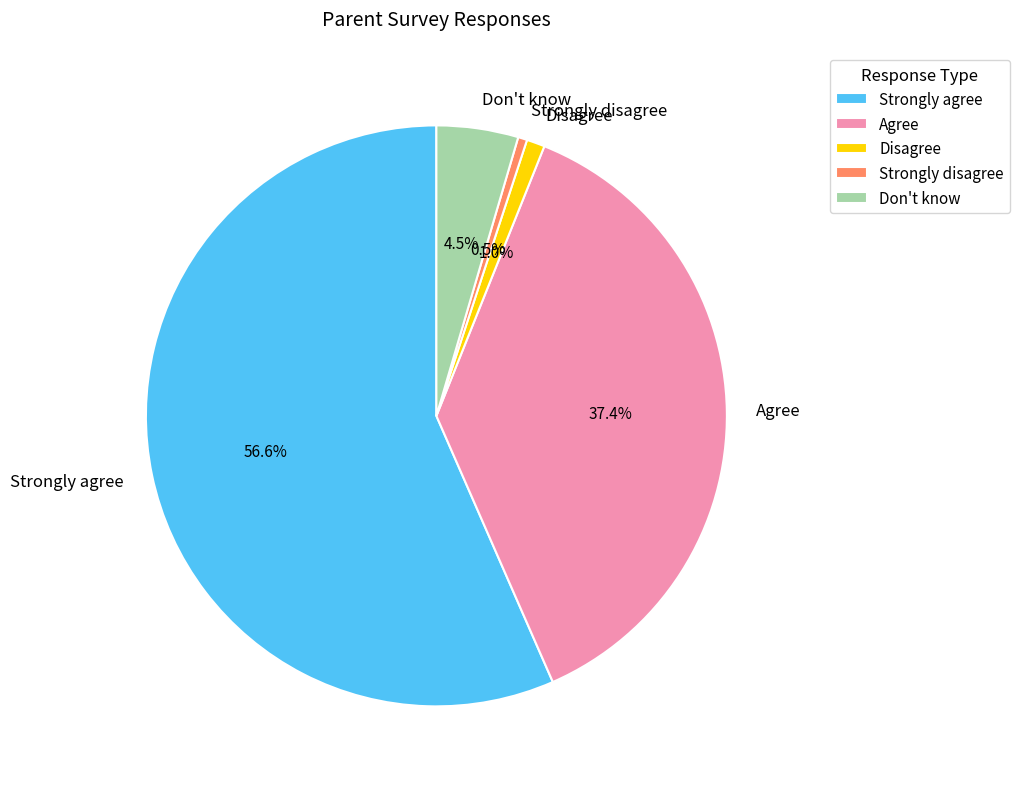

How many segments does this pie chart have?

5